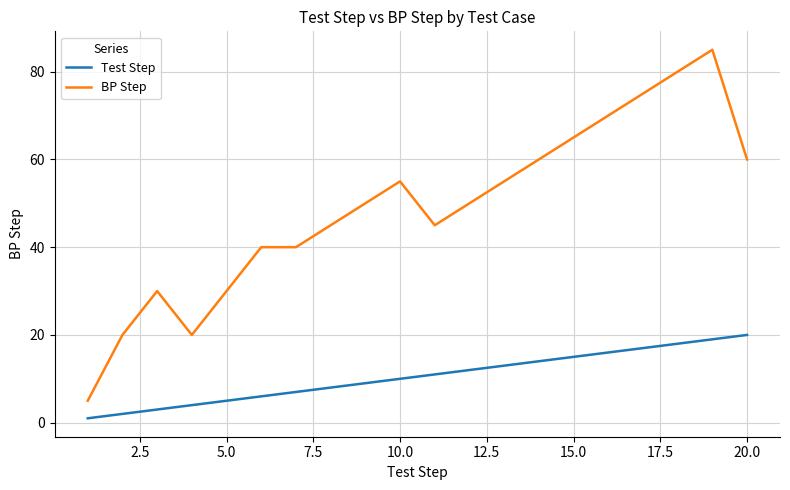

True or false: Test Step and BP Step cross at least once.

False